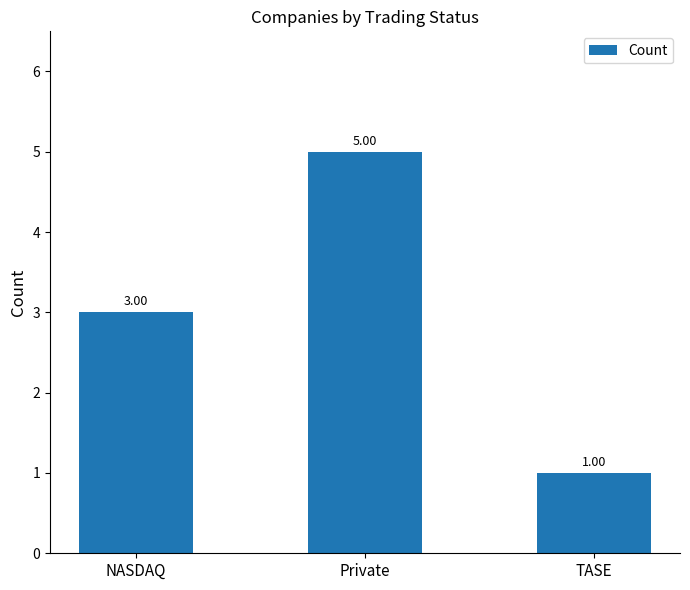

Rank the categories by value from lowest to highest.

TASE, NASDAQ, Private